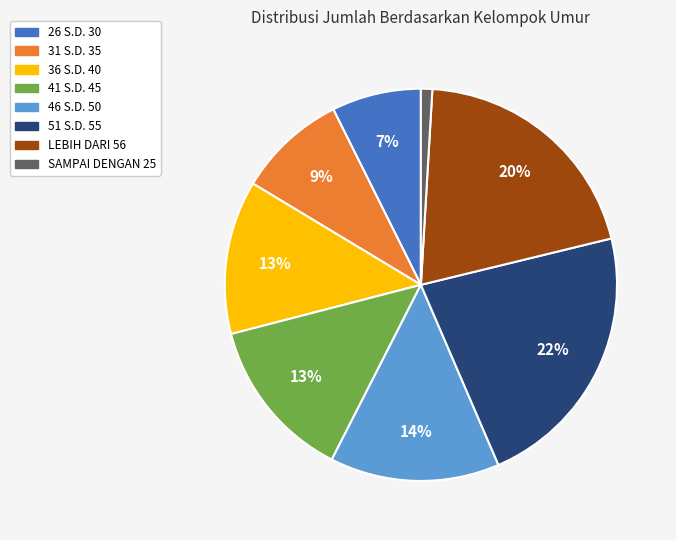

Which slice is the smallest?

SAMPAI DENGAN 25